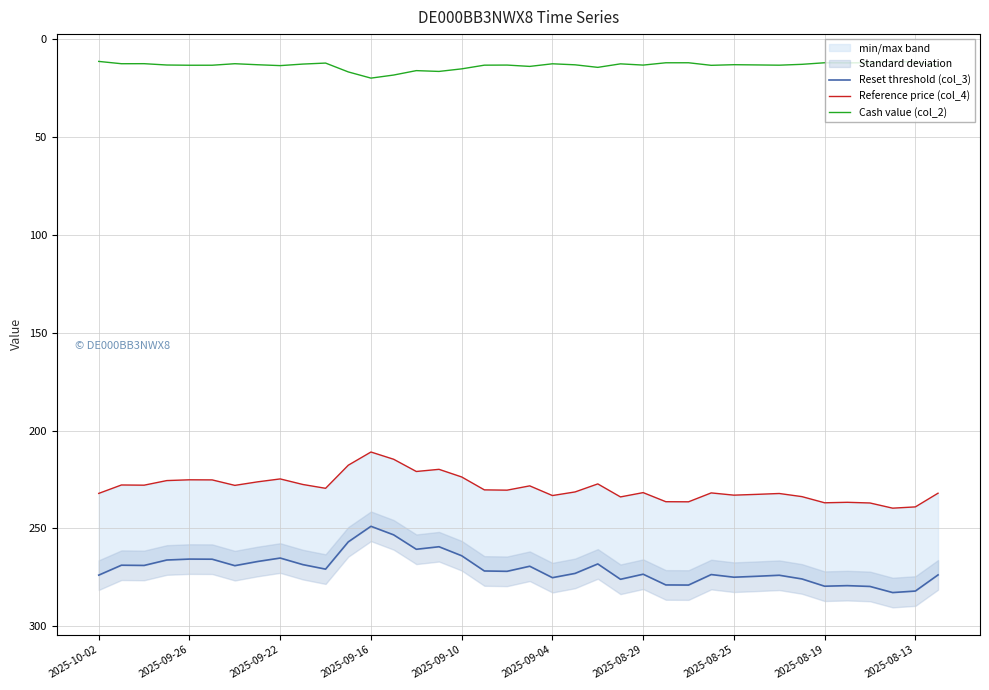

What is the sum of the Reference price (col_4) values at 27 and 11?

449.5